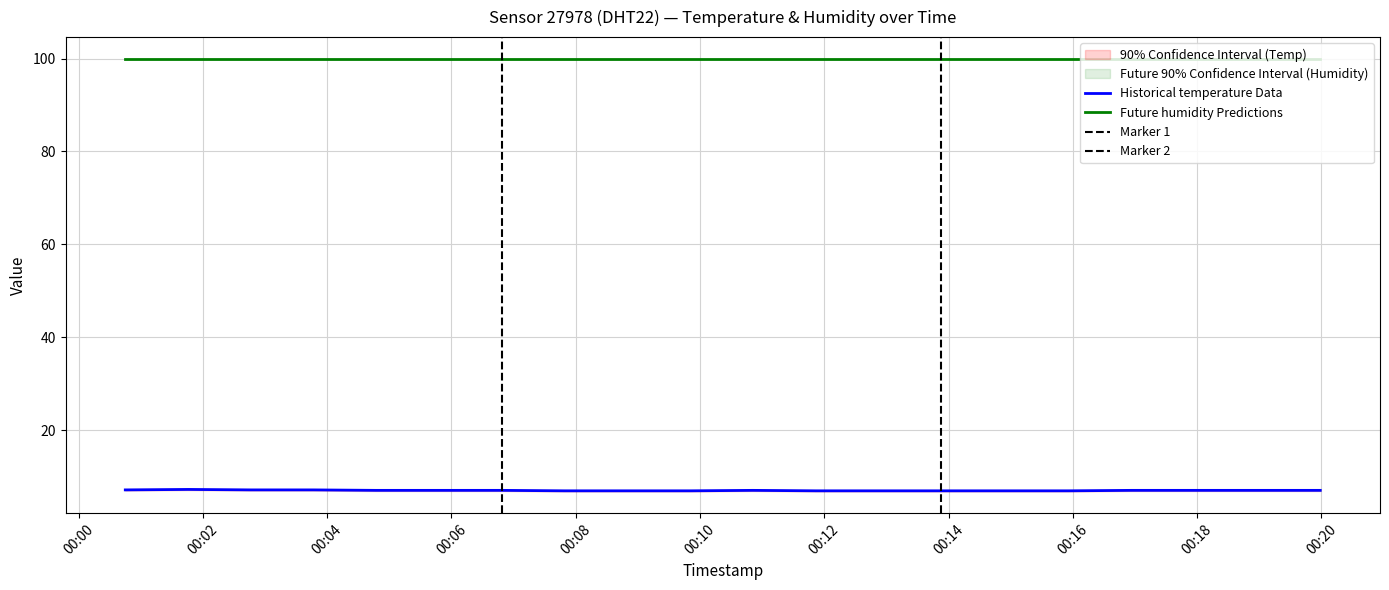

What is the maximum value for Historical temperature Data?

7.3